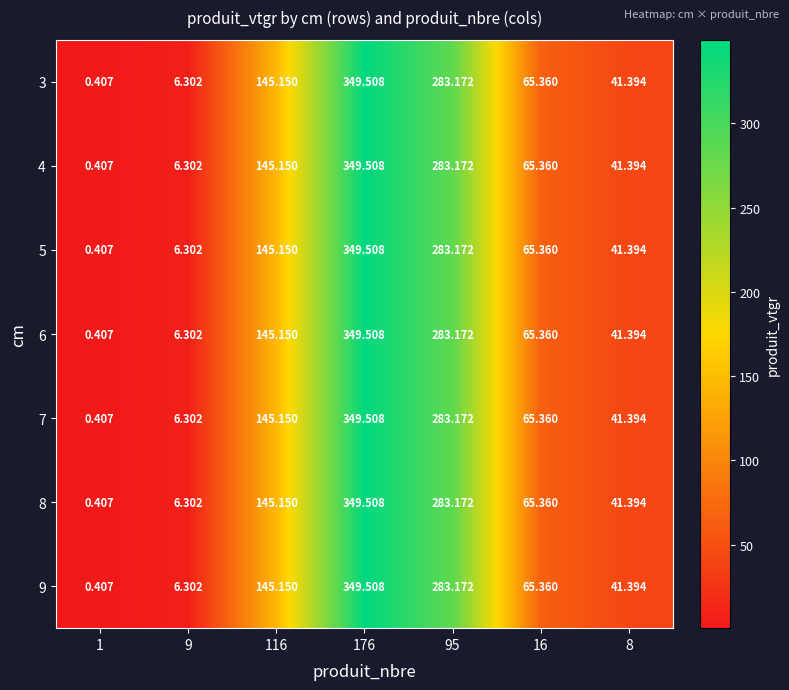

Is the value of 9 at 1 greater than the value of 5 at 9?

No